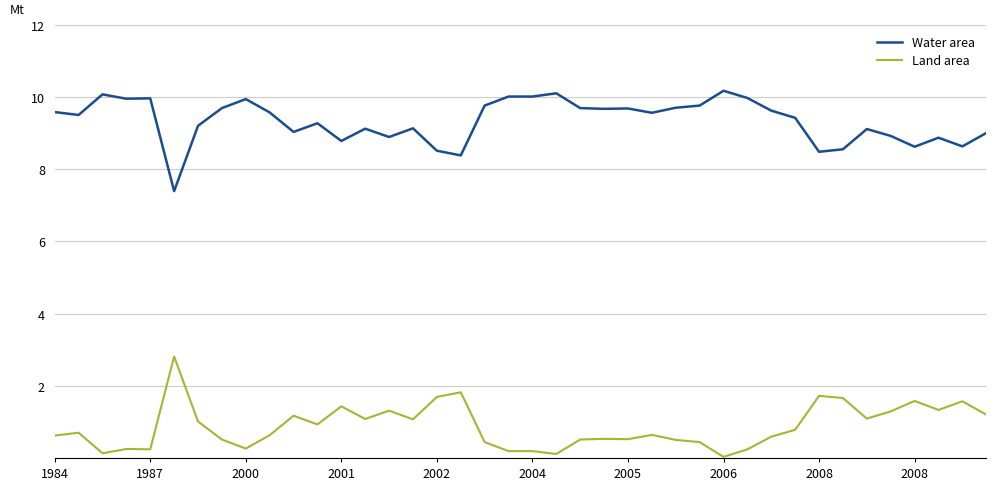

What is the greatest value displayed?

10.2